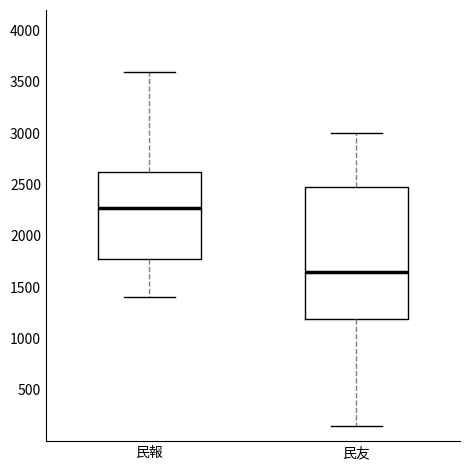

Reading left to right, transcribe this box plot: for each box, give where its median line is, the range the box spans, and where its two whiskers end, as read against the y-axis. The values are not printed on the chart, so give them approximately, as read against the axis.

民報: median 2300, box 1800 to 2650, whiskers 1400 to 3600
民友: median 1650, box 1200 to 2500, whiskers 150 to 3000